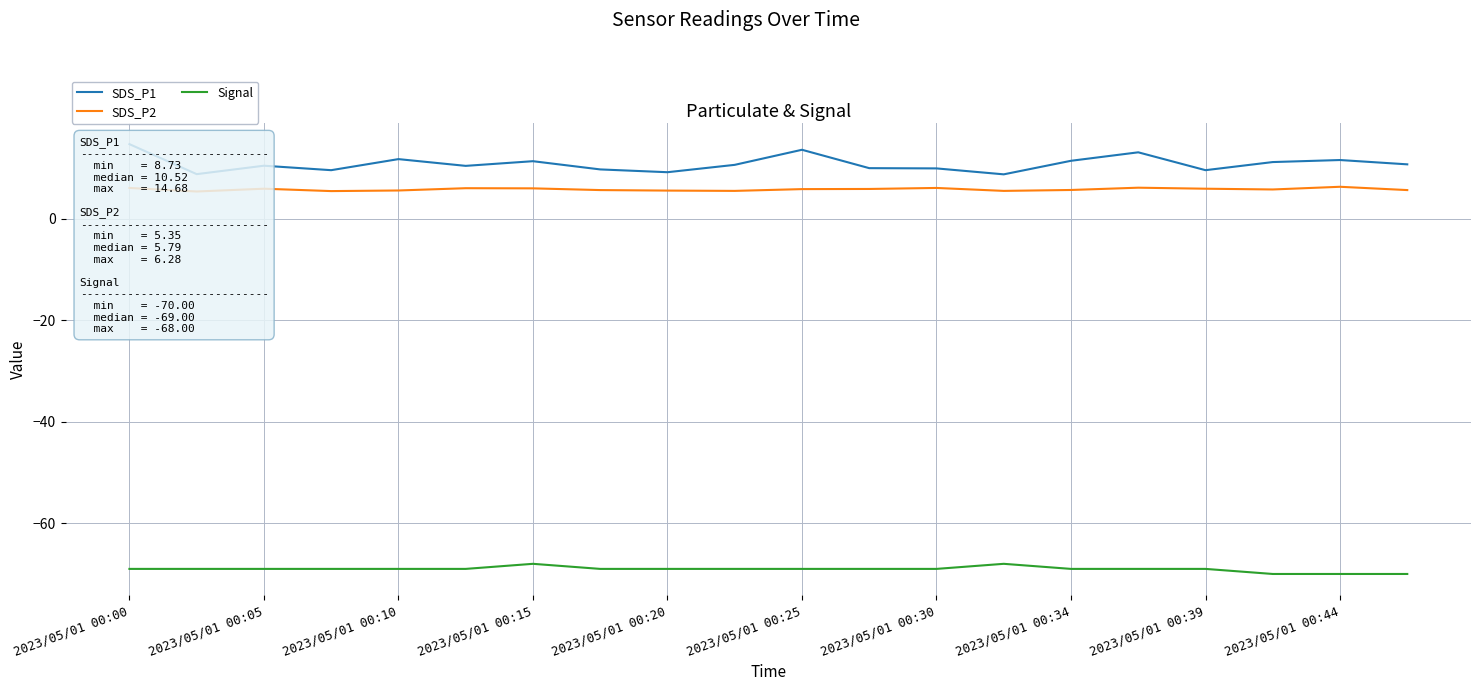

What is the value of the Signal point at the 10th from the left?

-69.0